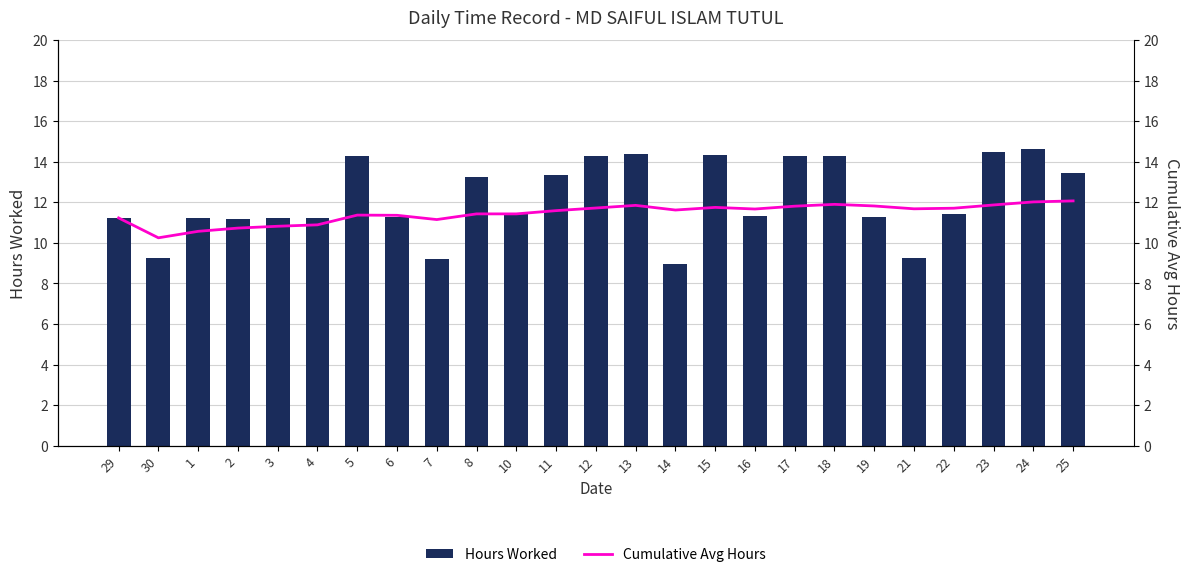

Which series changed the most between 5 and 6?

Hours Worked